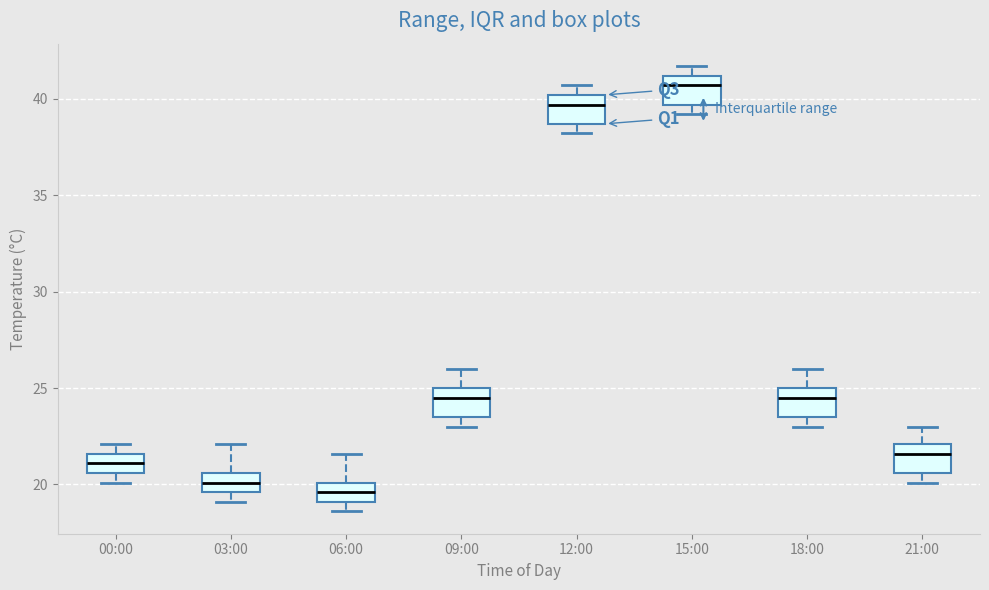

Where is the upper edge of the box for 09:00 on the y-axis? The values are not printed on the chart, so give them approximately, as read against the axis.

25.0